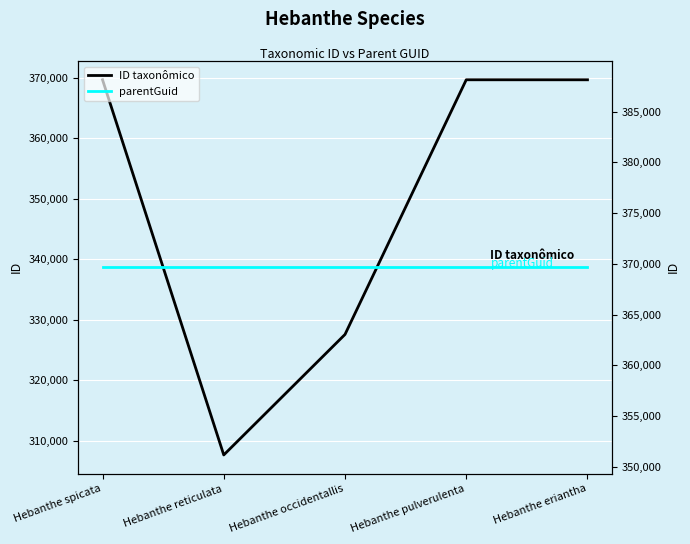

What are all the series names shown in the legend?

ID taxonômico, parentGuid